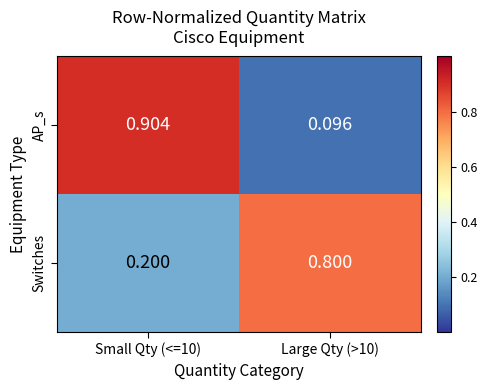

Which series has the widest spread of values?

AP_s